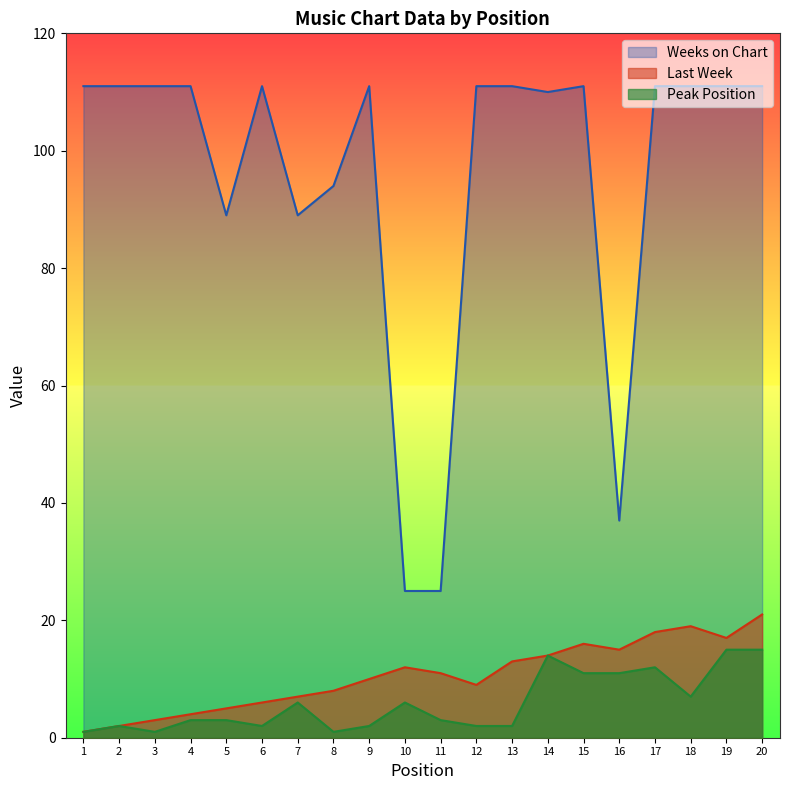

What are all the series names shown in the legend?

Weeks on Chart, Last Week, Peak Position